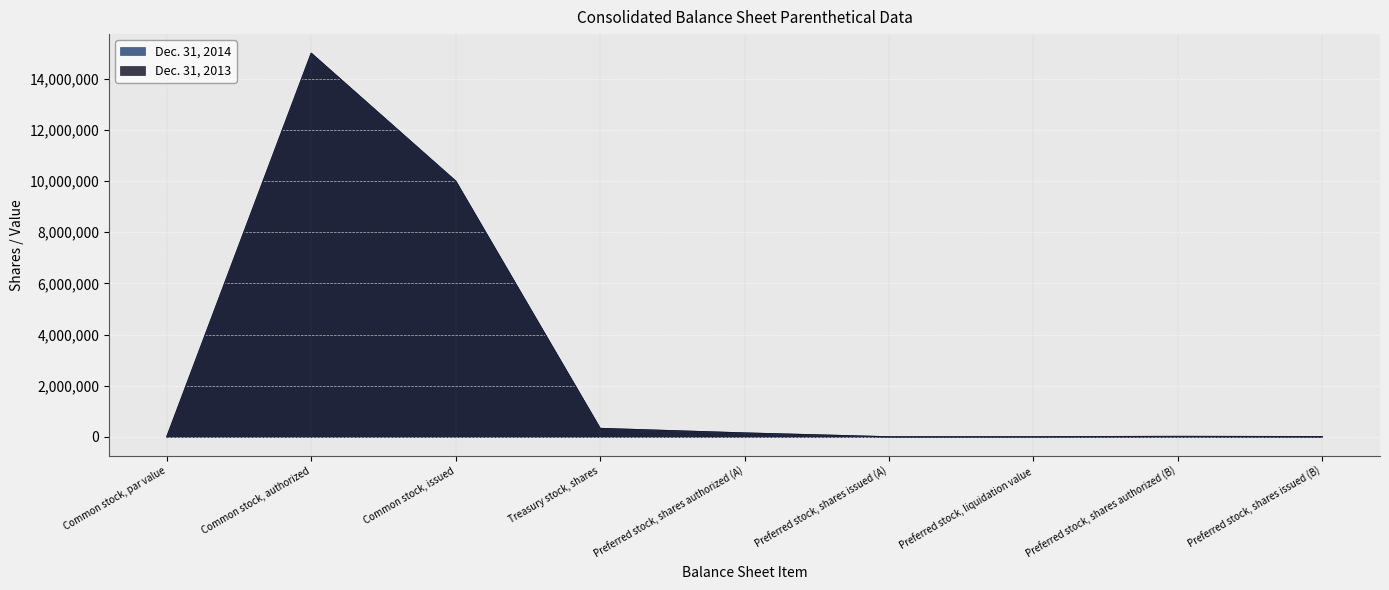

True or false: Dec. 31, 2013 has a value of 7689 at Preferred stock, shares issued (B).

True